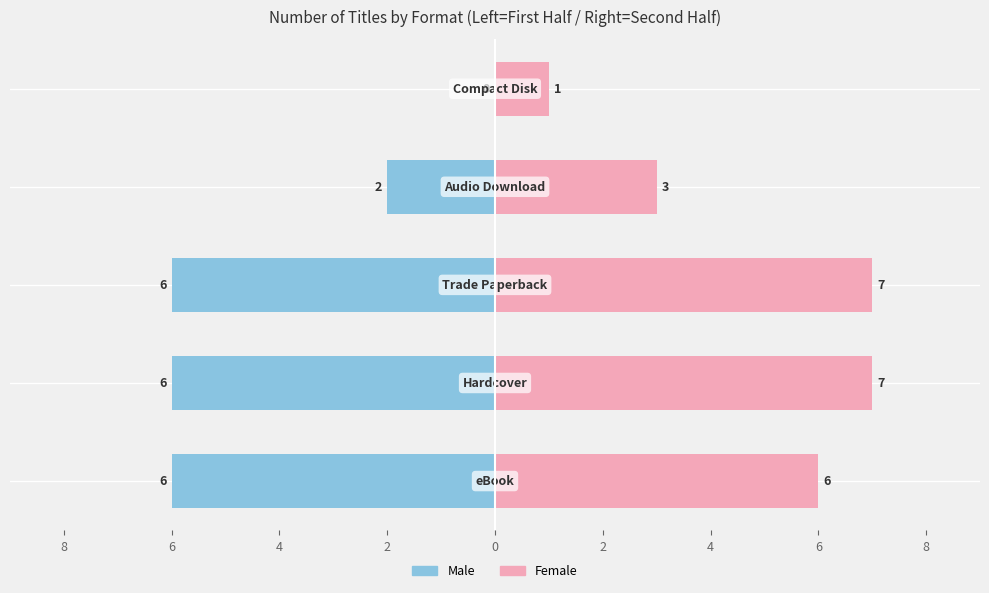

Reading left to right, extract all data points from this chart.

Male: 10=-6	8=-6	6=-6	4=-2	2=0
Female: 10=6	8=7	6=7	4=3	2=1